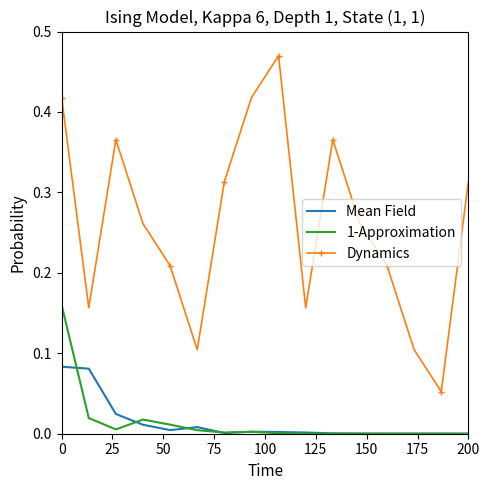

Which series has the largest total across all categories?

Dynamics